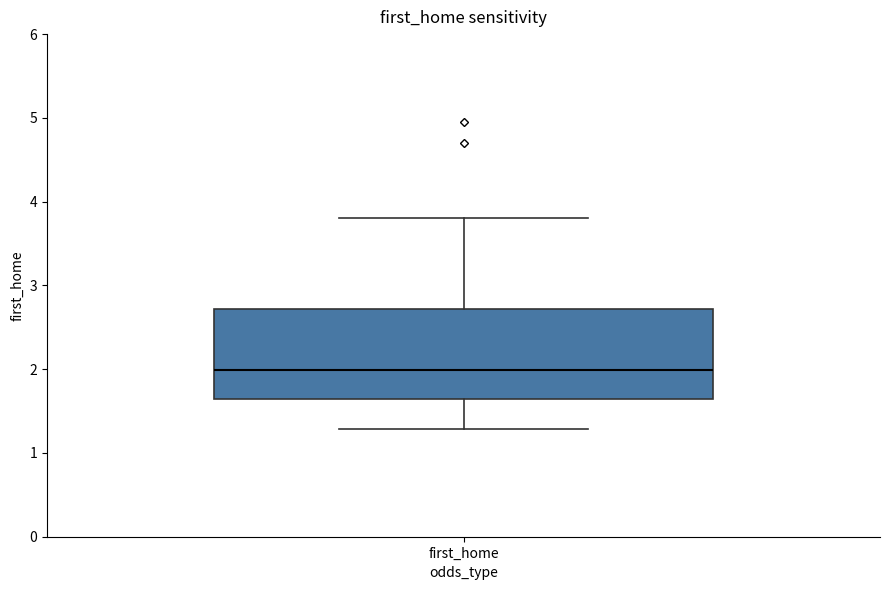

Transcribe this box plot: give where the median line is, the range the box spans, and where the two whiskers end, as read against the y-axis. The values are not printed on the chart, so give them approximately, as read against the axis.

median 2.0, box 1.6 to 2.7, whiskers 1.3 to 3.8